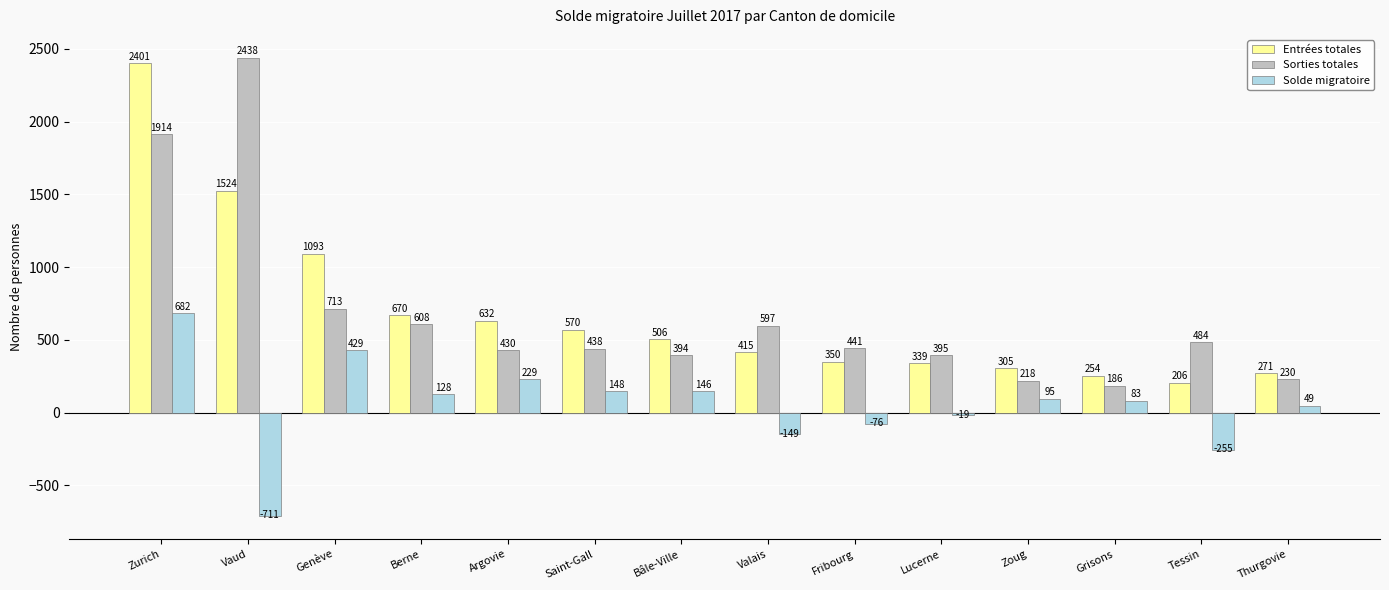

Reading left to right, extract all data points from this chart.

Entrées totales: 2401	1524	1093	670	632	570	506	415	350	339	305	254	206	271
Sorties totales: 1914	2438	713	608	430	438	394	597	441	395	218	186	484	230
Solde migratoire: 682	-711	429	128	229	148	146	-149	-76	-19	95	83	-255	49